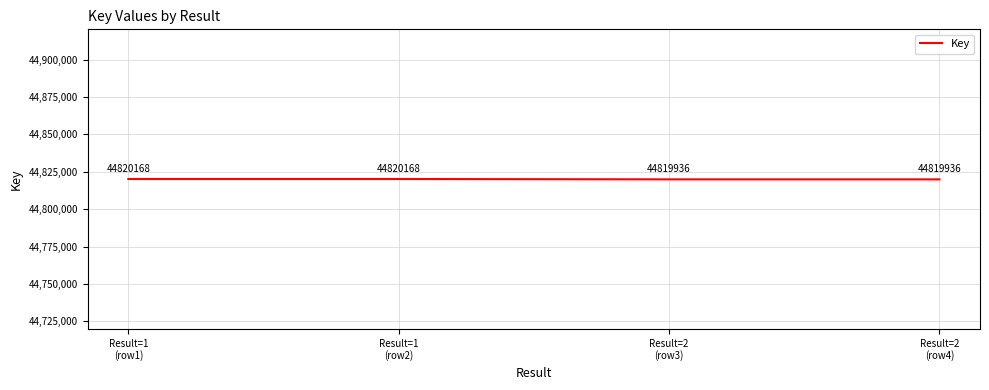

True or false: the data has more than 1 interior local peaks.

False